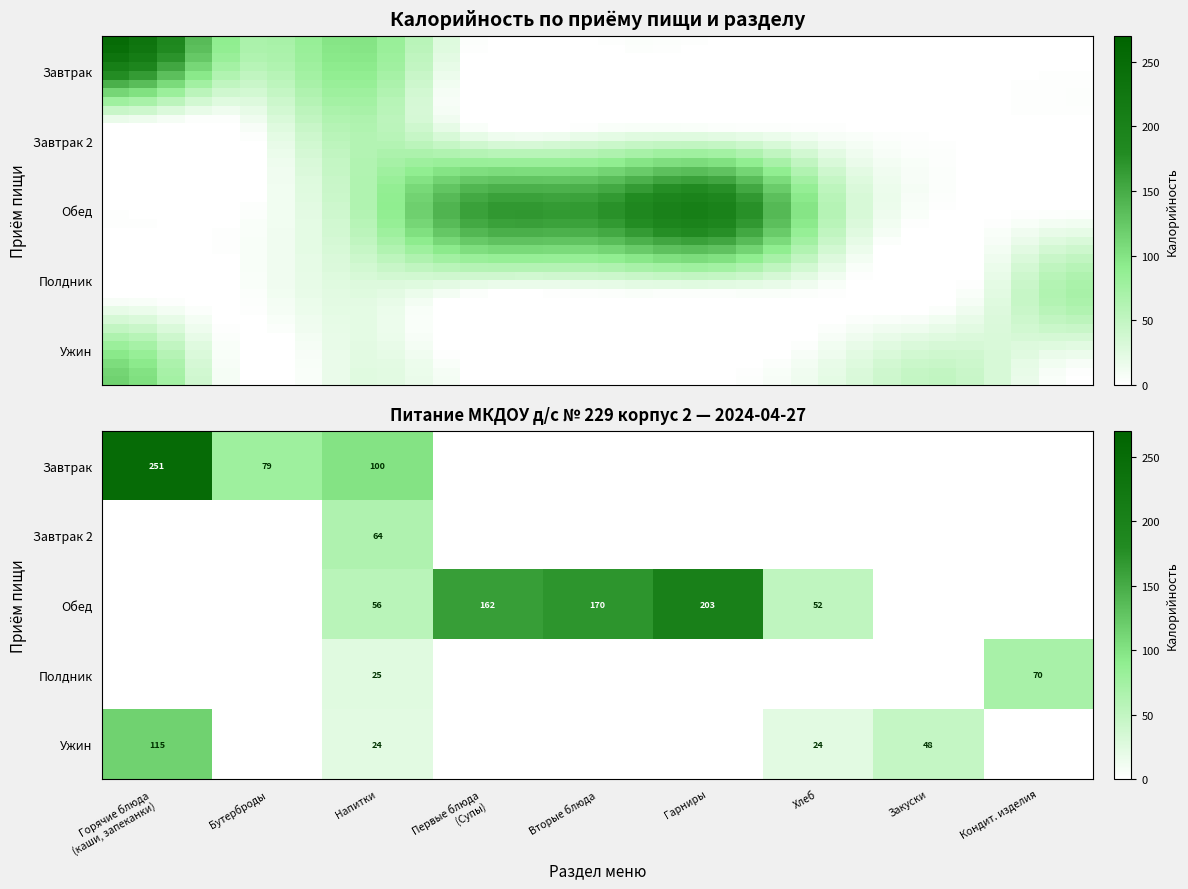

The value of Полдник at Напитки is 35.2. True or false?

False